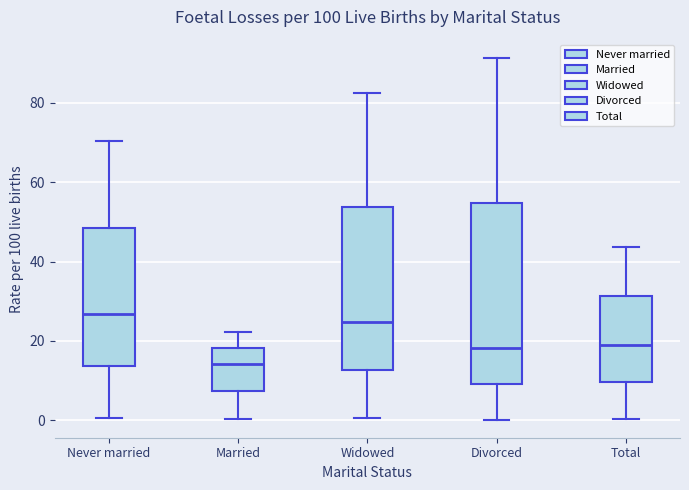

Comparing the boxes themselves (not the whiskers), which one is the tallest?

Divorced